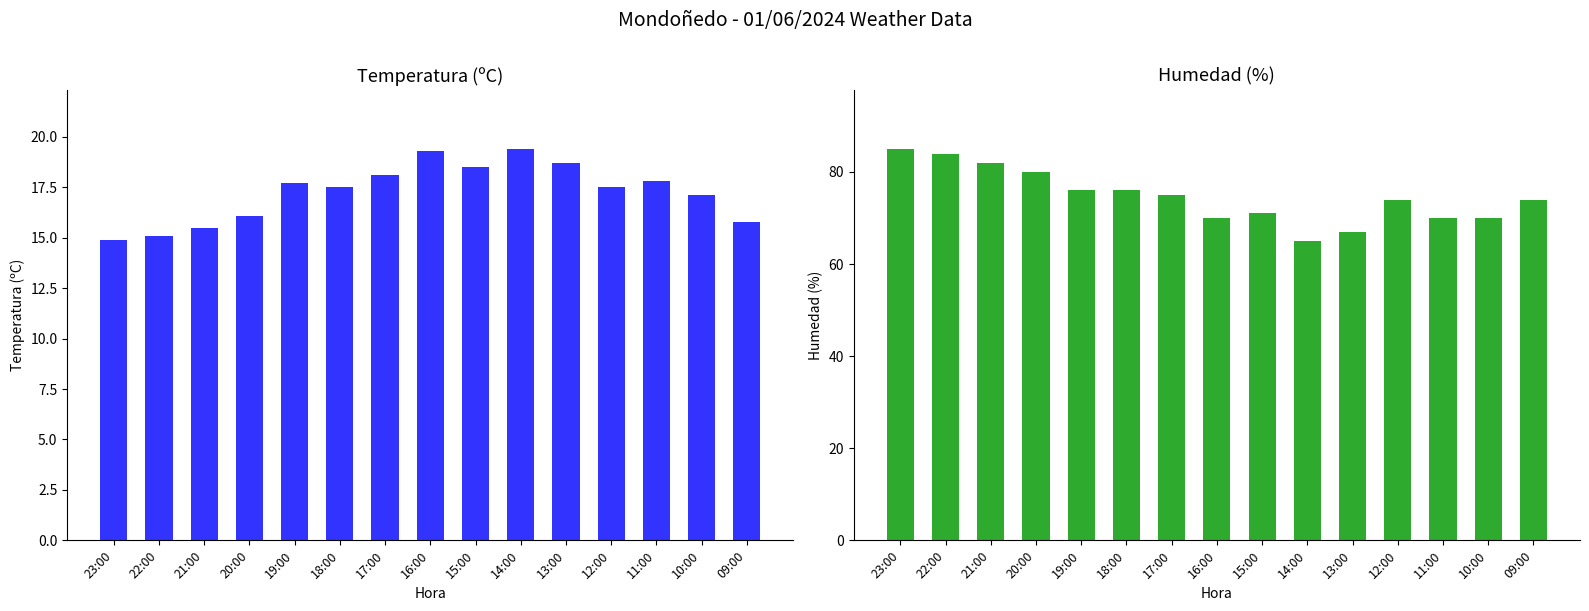

List the labels in order of Humedad (%) value, largest first.

23:00, 22:00, 21:00, 20:00, 19:00, 18:00, 17:00, 12:00, 09:00, 15:00, 16:00, 11:00, 10:00, 13:00, 14:00